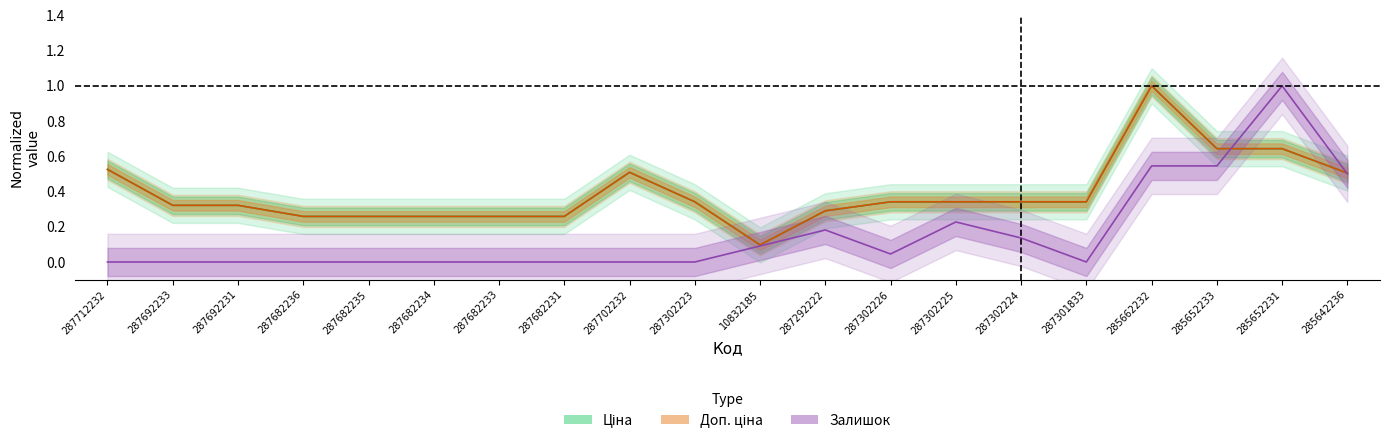

Does the chart display data point markers on the line(s)?

No